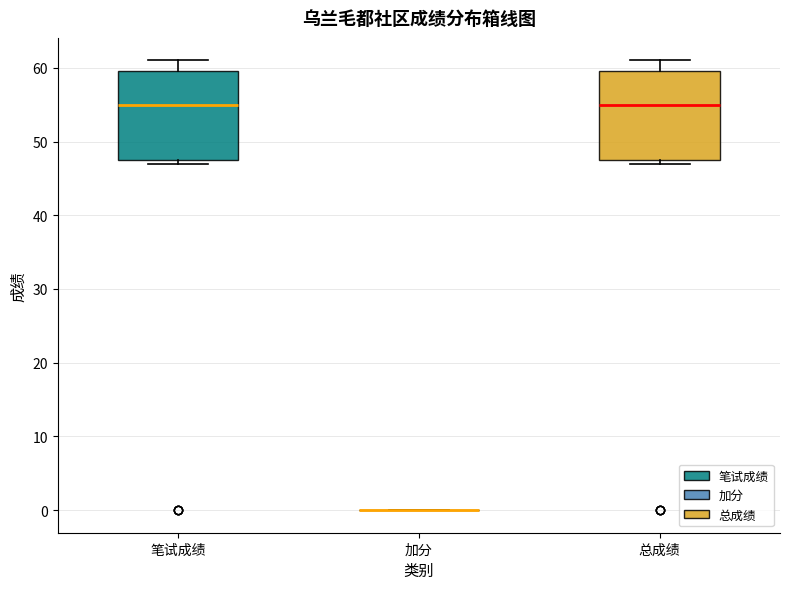

Reading left to right, transcribe this box plot: for each box, give where its median line is, the range the box spans, and where its two whiskers end, as read against the y-axis. The values are not printed on the chart, so give them approximately, as read against the axis.

笔试成绩: median 55, box 48 to 60, whiskers 47 to 61
加分: box collapsed to a line at 0, whiskers 0 to 0
总成绩: median 55, box 48 to 60, whiskers 47 to 61